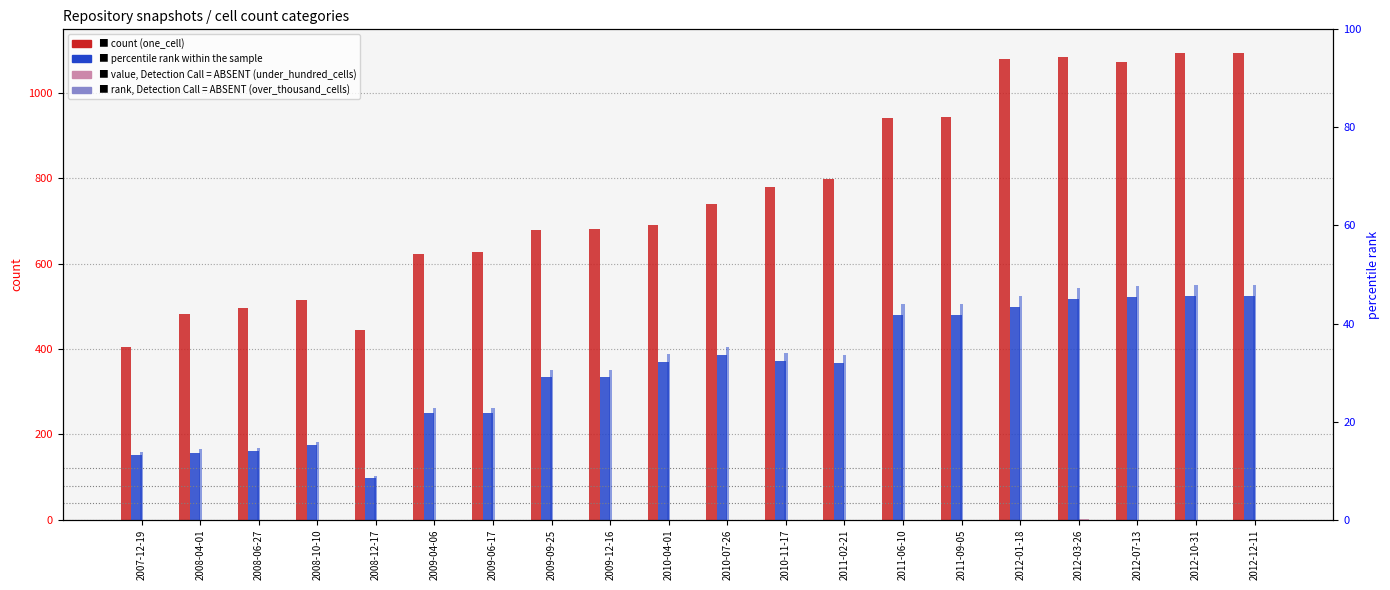

Reading left to right, transcribe all the data shown in this chart.

one_cell: 2007-12-19=405.0	2008-04-01=483.0	2008-06-27=496.0	2008-10-10=515.0	2008-12-17=444.0	2009-04-06=624.0	2009-06-17=628.0	2009-09-25=680.0	2009-12-16=681.0	2010-04-01=690.0	2010-07-26=741.0	2010-11-17=781.0	2011-02-21=799.0	2011-06-10=942.0	2011-09-05=944.0	2012-01-18=1080.0	2012-03-26=1086.0	2012-07-13=1074.0	2012-10-31=1095.0	2012-12-11=1095.0
under_twenty_cells: 2007-12-19=152.0	2008-04-01=157.0	2008-06-27=160.0	2008-10-10=174.0	2008-12-17=97.0	2009-04-06=250.0	2009-06-17=250.0	2009-09-25=335.0	2009-12-16=335.0	2010-04-01=370.0	2010-07-26=385.0	2010-11-17=372.0	2011-02-21=367.0	2011-06-10=481.0	2011-09-05=481.0	2012-01-18=499.0	2012-03-26=517.0	2012-07-13=521.0	2012-10-31=525.0	2012-12-11=525.0
under_hundred_cells: 2007-12-19=0.0	2008-04-01=0.0	2008-06-27=0.0	2008-10-10=0.0	2008-12-17=0.0	2009-04-06=0.0	2009-06-17=0.0	2009-09-25=0.0	2009-12-16=0.0	2010-04-01=0.0	2010-07-26=0.0	2010-11-17=0.0	2011-02-21=0.0	2011-06-10=0.0	2011-09-05=0.0	2012-01-18=0.0	2012-03-26=1.0	2012-07-13=0.0	2012-10-31=0.0	2012-12-11=0.0
over_thousand_cells: 2007-12-19=0.0	2008-04-01=0.0	2008-06-27=0.0	2008-10-10=0.0	2008-12-17=0.0	2009-04-06=0.0	2009-06-17=0.0	2009-09-25=0.0	2009-12-16=0.0	2010-04-01=0.0	2010-07-26=0.0	2010-11-17=0.0	2011-02-21=0.0	2011-06-10=0.0	2011-09-05=0.0	2012-01-18=0.0	2012-03-26=0.0	2012-07-13=0.0	2012-10-31=0.0	2012-12-11=0.0
percentile rank within the sample: 2007-12-19=13.9	2008-04-01=14.3	2008-06-27=14.6	2008-10-10=15.9	2008-12-17=8.9	2009-04-06=22.8	2009-06-17=22.8	2009-09-25=30.6	2009-12-16=30.6	2010-04-01=33.8	2010-07-26=35.2	2010-11-17=34.0	2011-02-21=33.5	2011-06-10=43.9	2011-09-05=43.9	2012-01-18=45.6	2012-03-26=47.2	2012-07-13=47.6	2012-10-31=47.9	2012-12-11=47.9